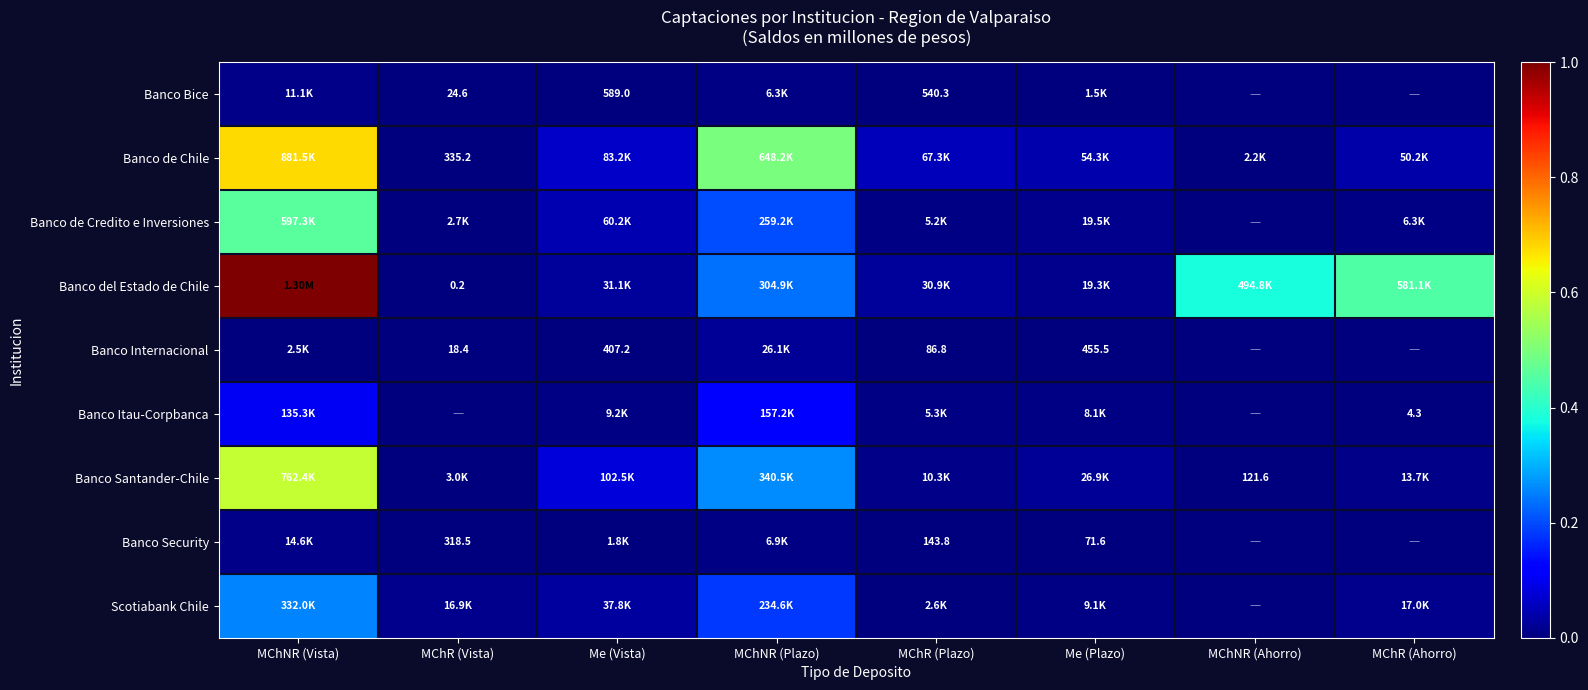

True or false: Banco Bice has a value of 0.0 at MChR (Plazo).

False